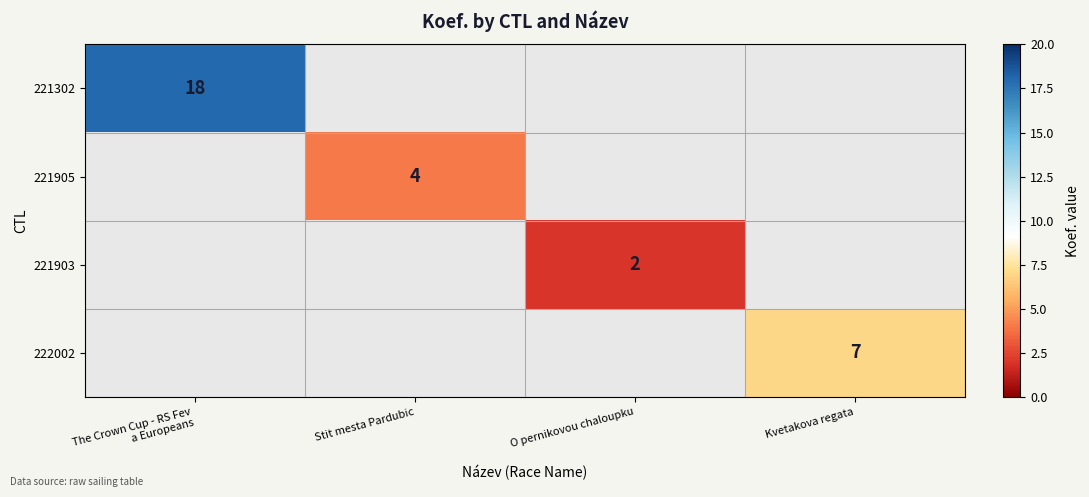

The 221905 series shows 4 at Stit mesta Pardubic. True or false?

True